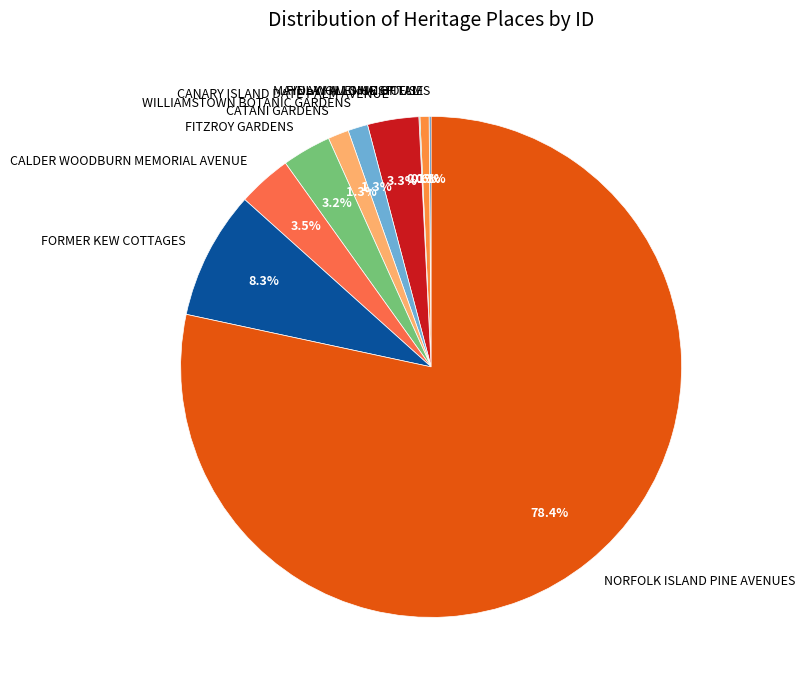

What is the total percentage of CATANI GARDENS and CALDER WOODBURN MEMORIAL AVENUE?

4.8%